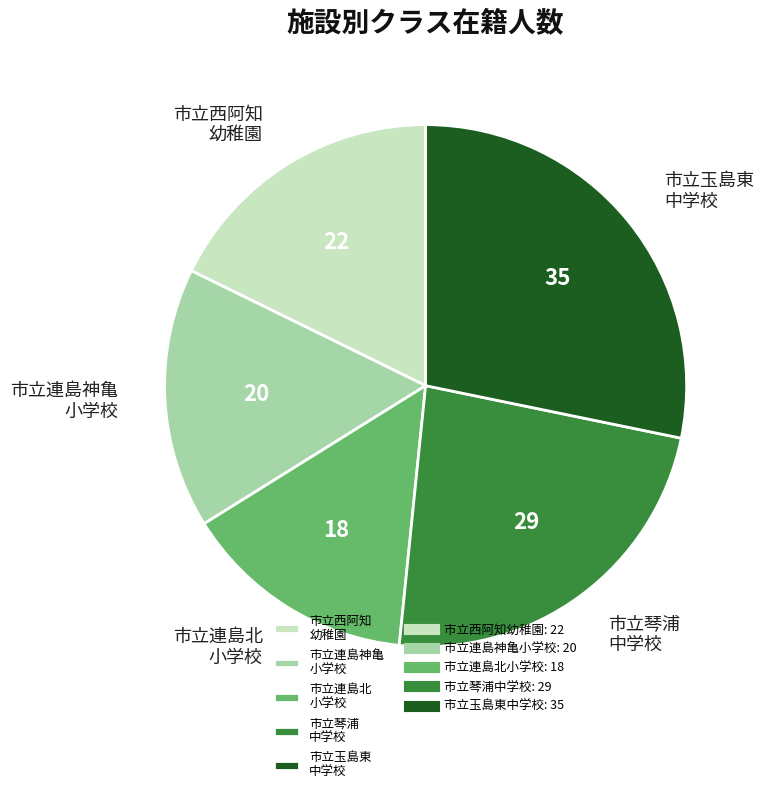

True or false: 市立連島北 小学校 accounts for 22% of the total.

False